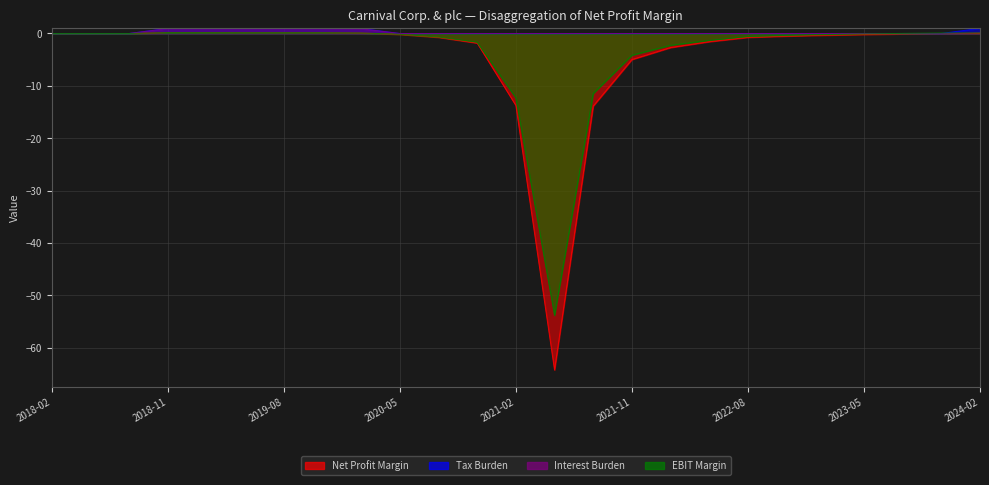

At which category is the sum across all series the highest?

2018-11